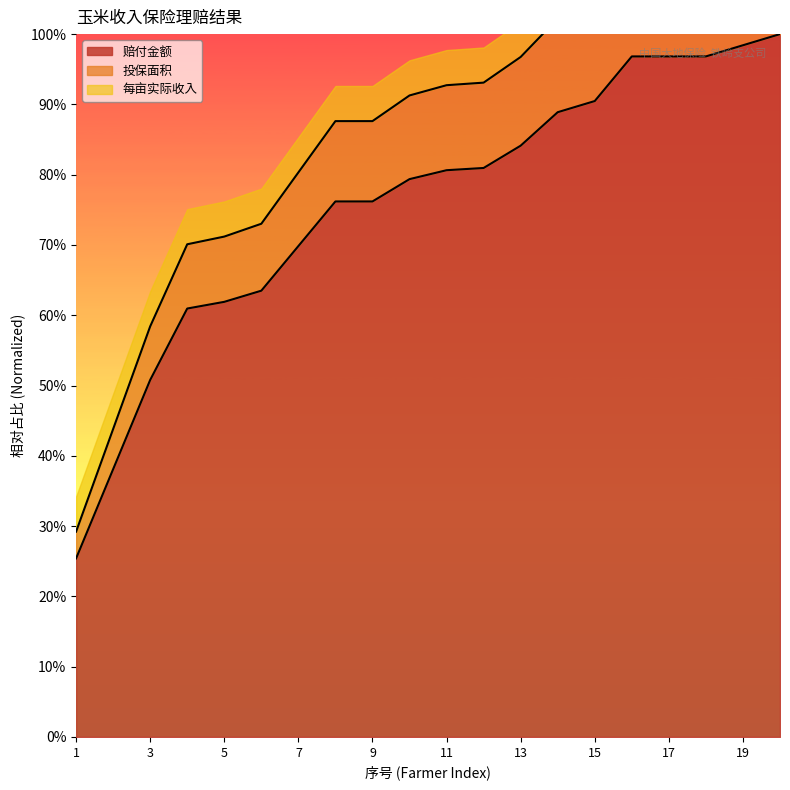

True or false: 赔付金额 and 投保面积 cross at least once.

False